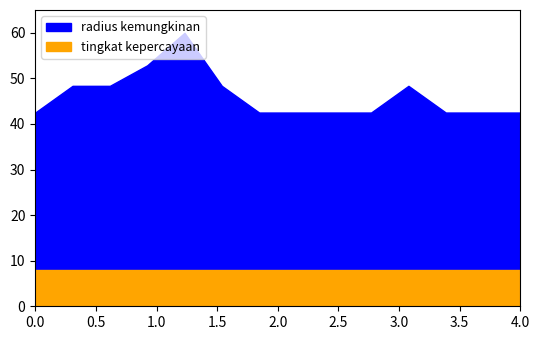

What are all the series names shown in the legend?

radius kemungkinan, tingkat kepercayaan